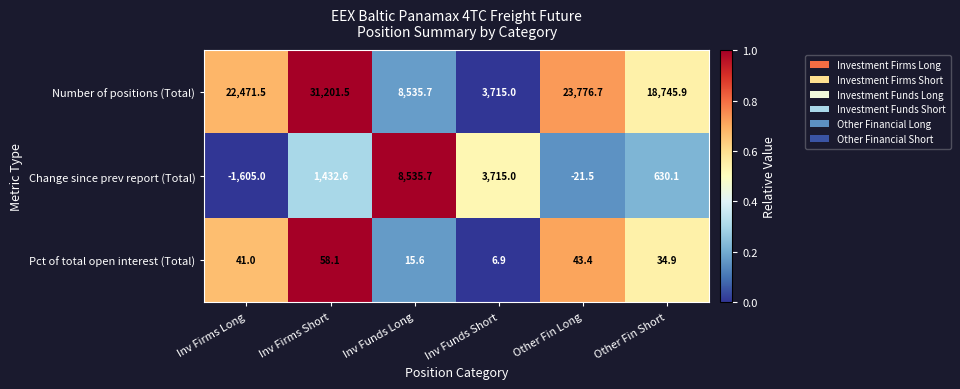

True or false: Pct of total open interest (Total) has a value of 8.6 at Inv Funds Long.

False